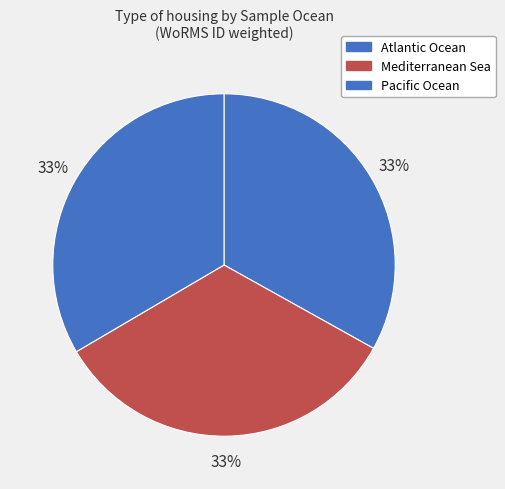

To the nearest percent, what percentage of the pie is Pacific Ocean?

33%